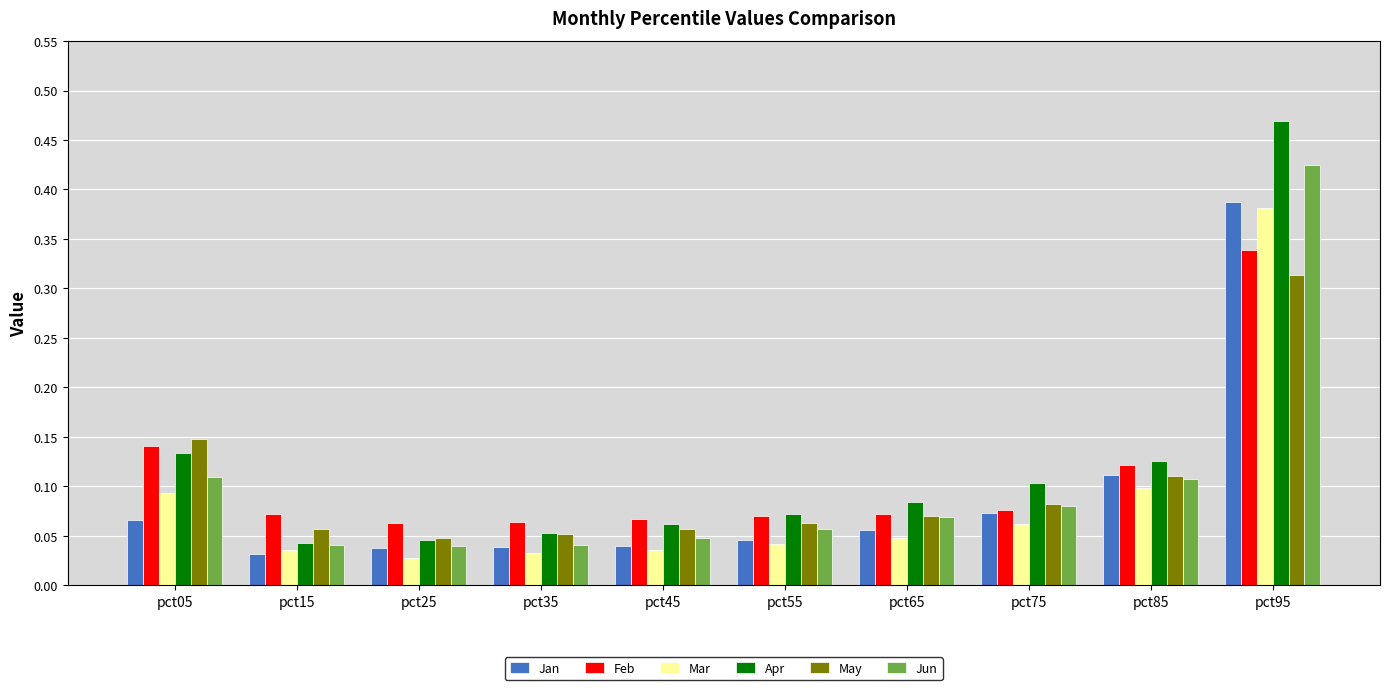

The value of Apr at pct55 is 0.0. True or false?

False